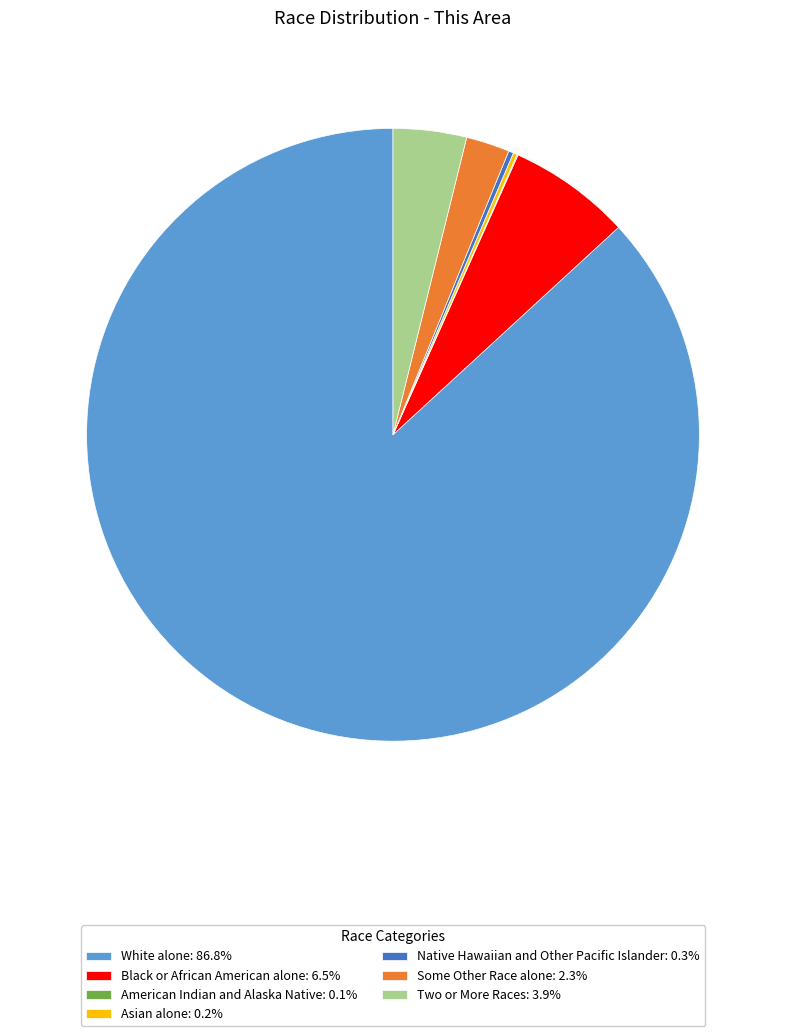

Is there any slice that represents more than half of the pie?

Yes